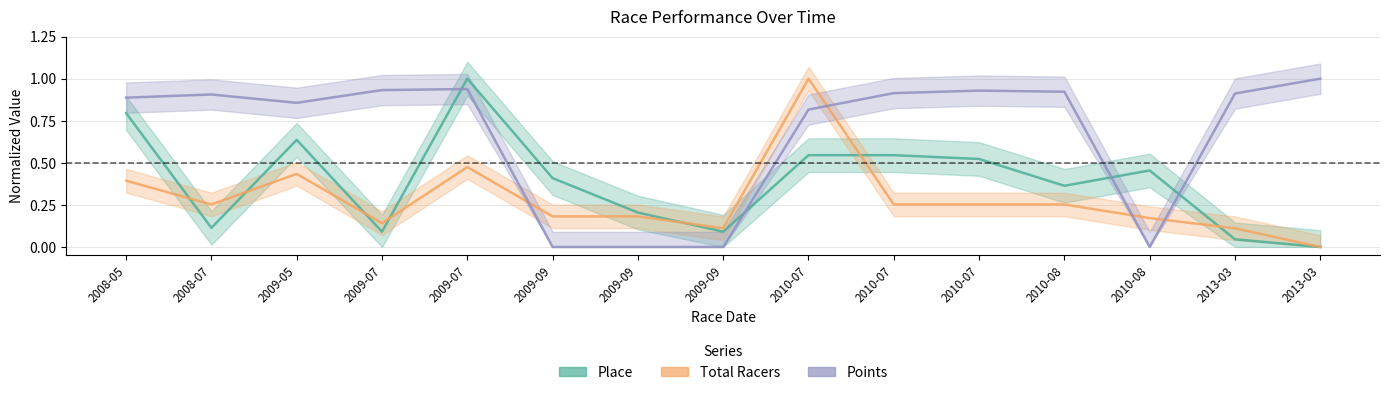

Is this an area chart (filled region under the line)?

No